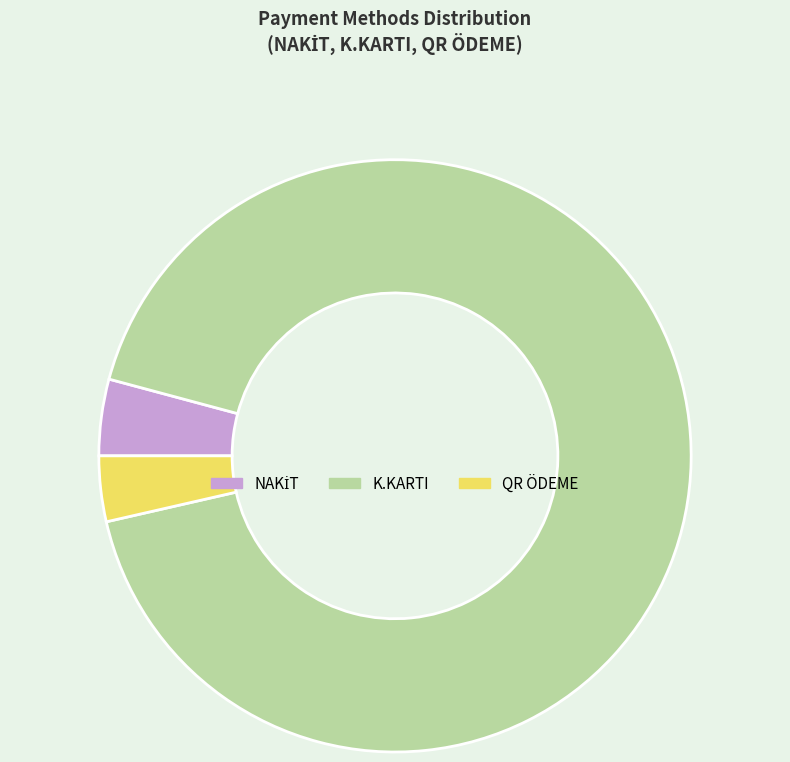

What is the majority slice?

K.KARTI